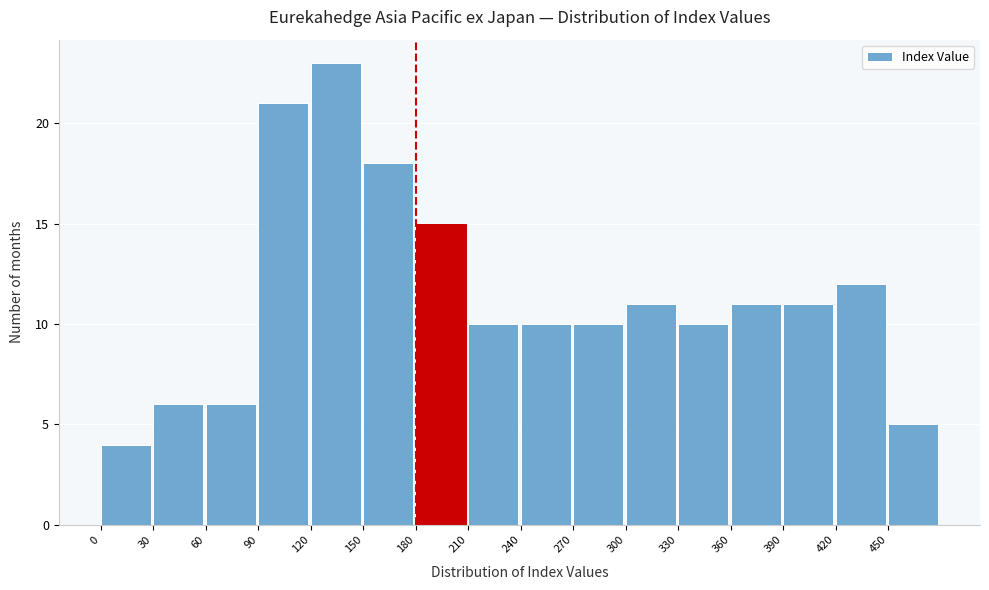

How tall is the bar that spans 90 to 120 on the x-axis? The values are not printed on the chart, so give them approximately, as read against the axis.

21